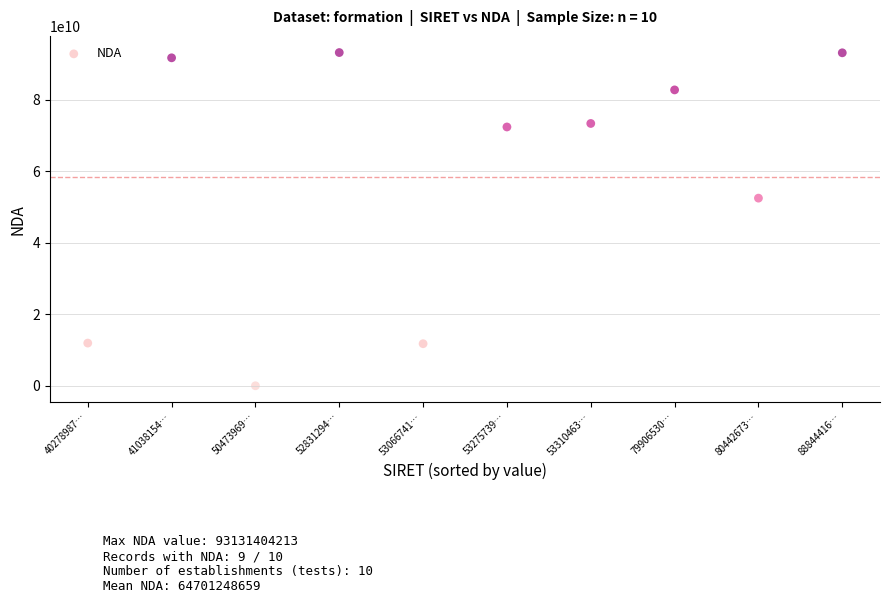

What Y value in the scatter plot is closest to 46565702106?

52440756544